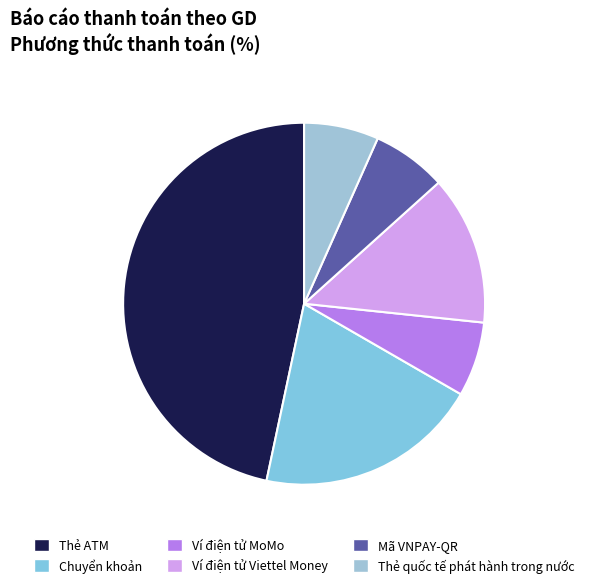

What is the smallest slice in the pie chart?

Ví điện tử MoMo